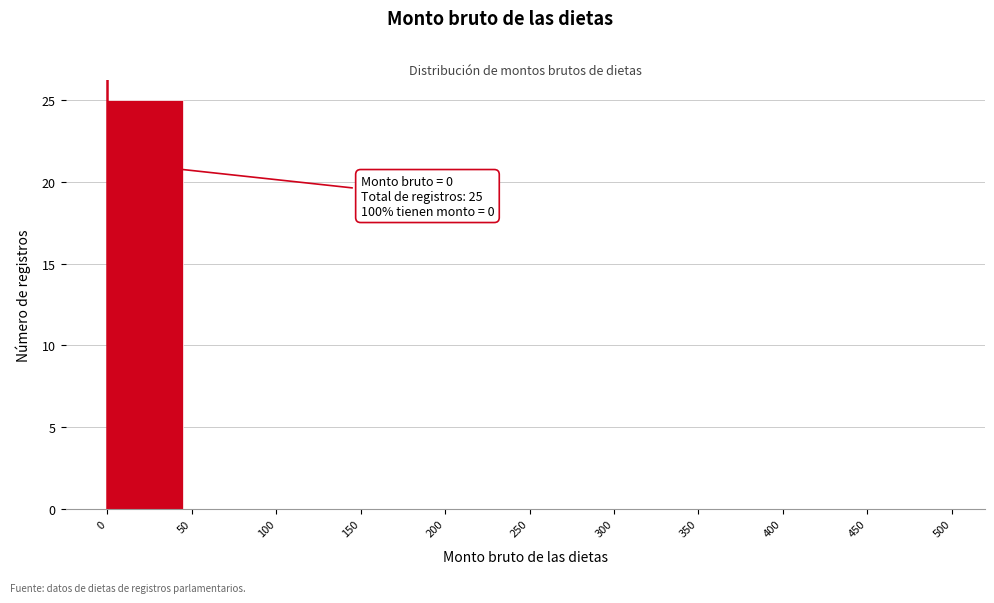

Which range on the x-axis has the tallest bar?

0 to 50